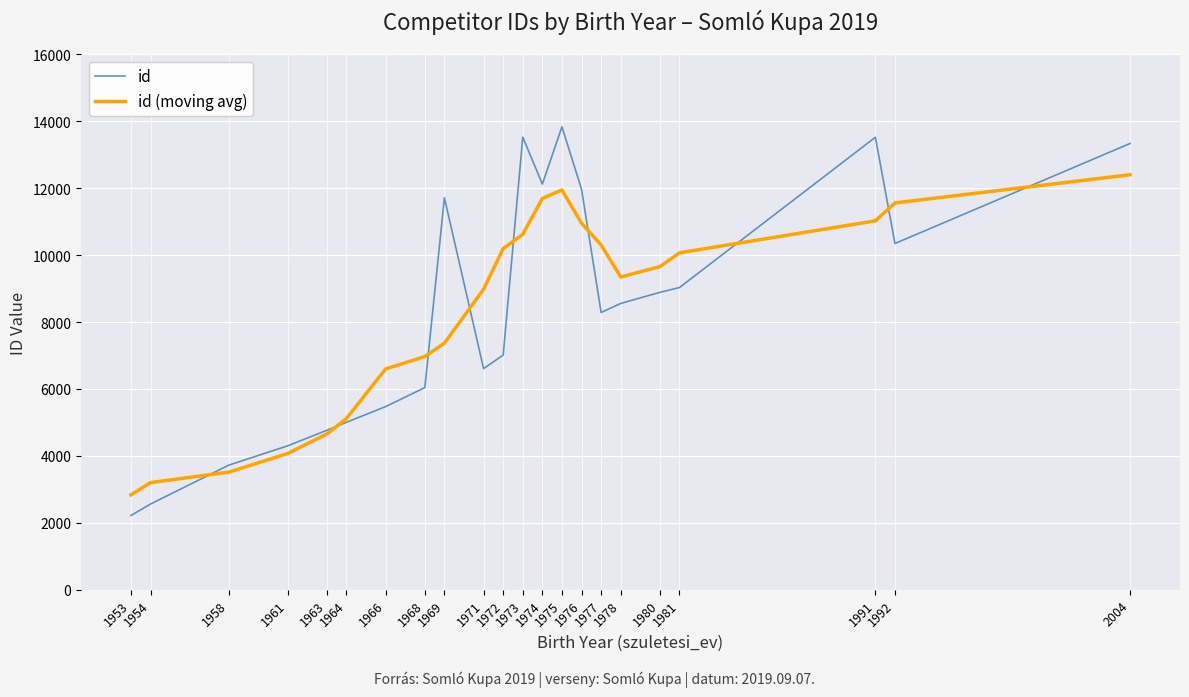

Where do id (moving avg) and id first cross each other?

1954 and 1958